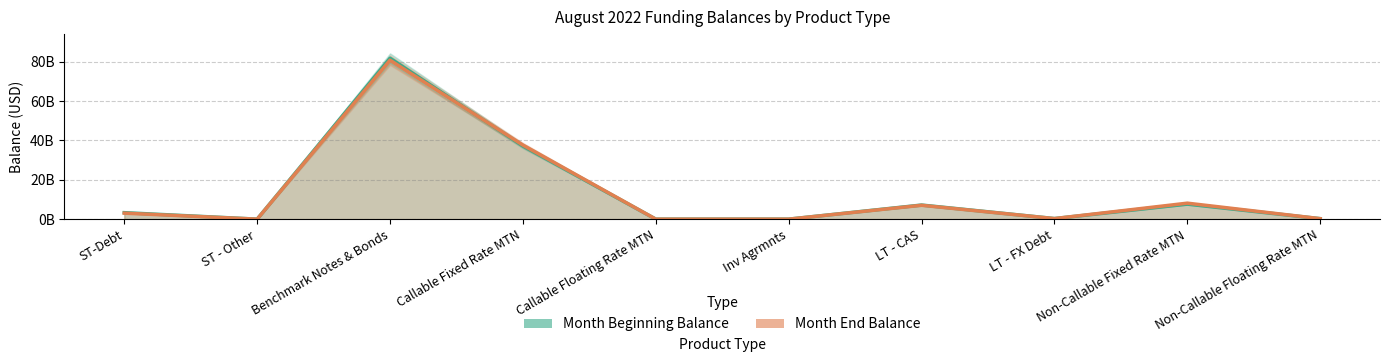

Between which two adjacent categories do Month Beginning Balance and Month End Balance first intersect?

Benchmark Notes & Bonds and Callable Fixed Rate MTN